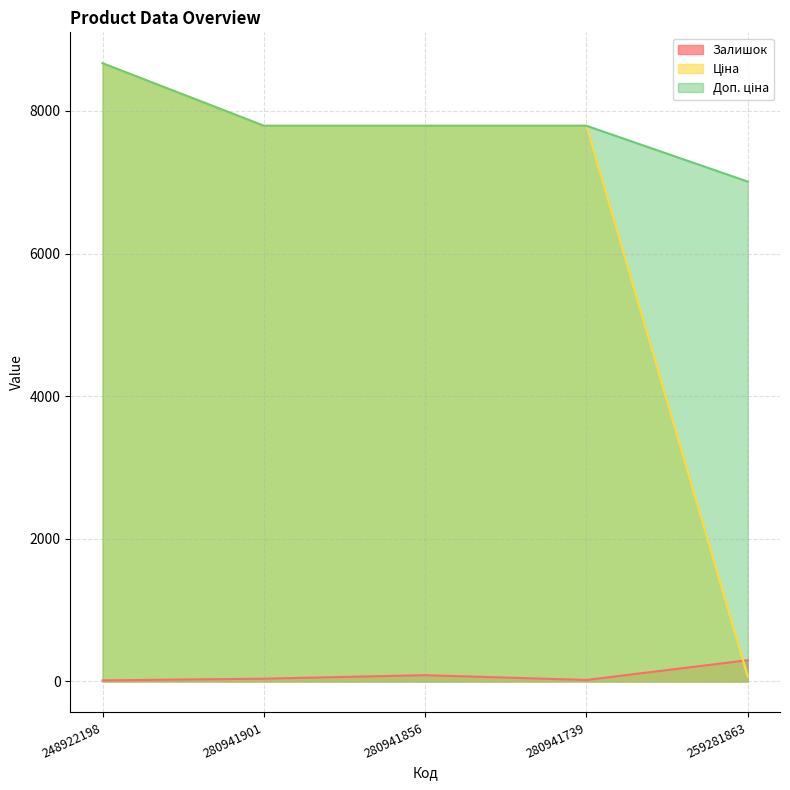

What is the label of the 5th point from the right?

248922198